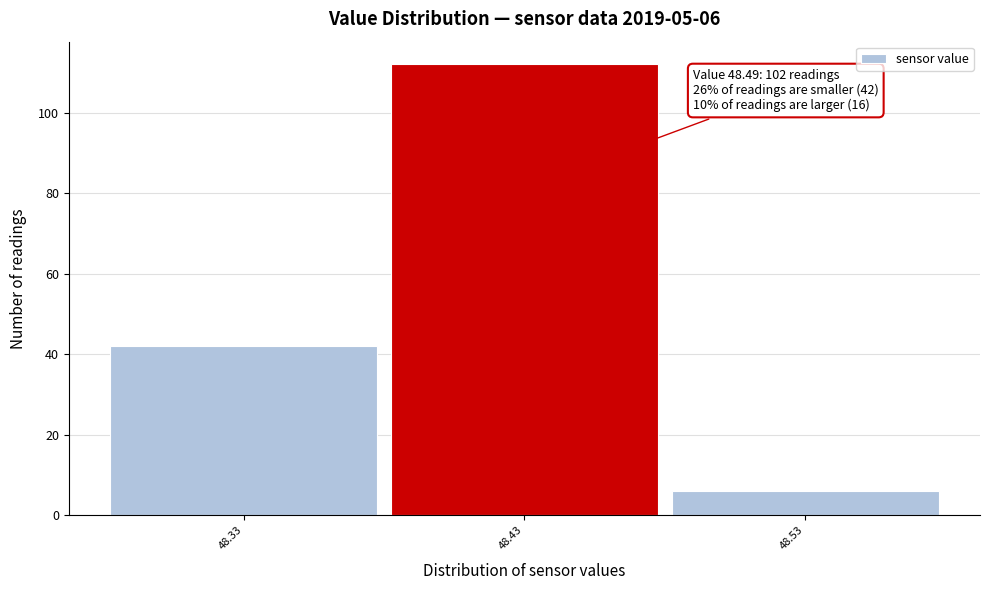

Reading right to left, list all the values displayed in this chart.

48.53=6	48.43=112	48.33=42